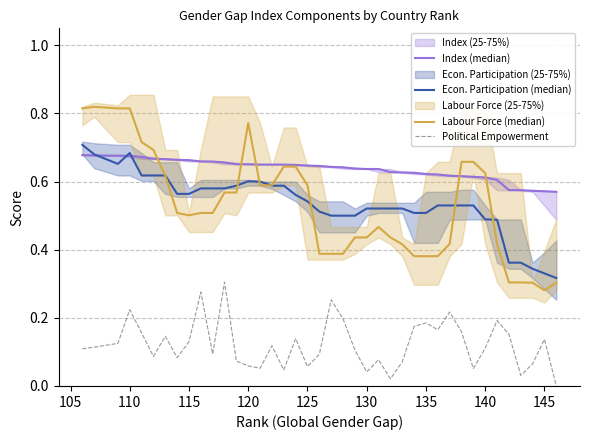

True or false: Econ. Participation (median) has more than 1 points higher than both neighbors.

True